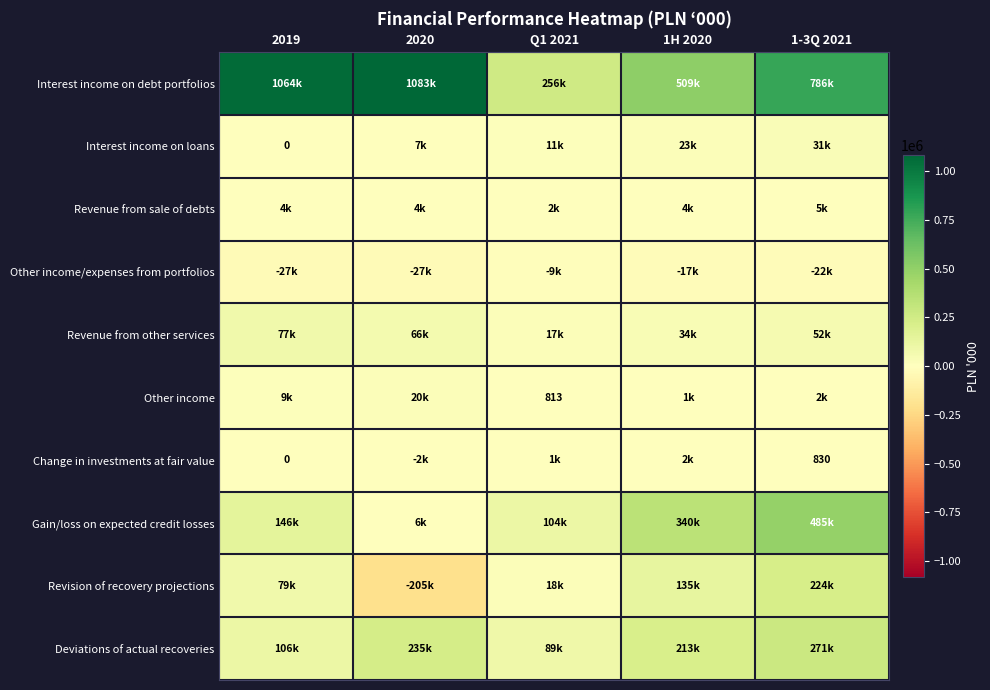

What is the total value across all series at 1-3Q 2021?

1836619.3